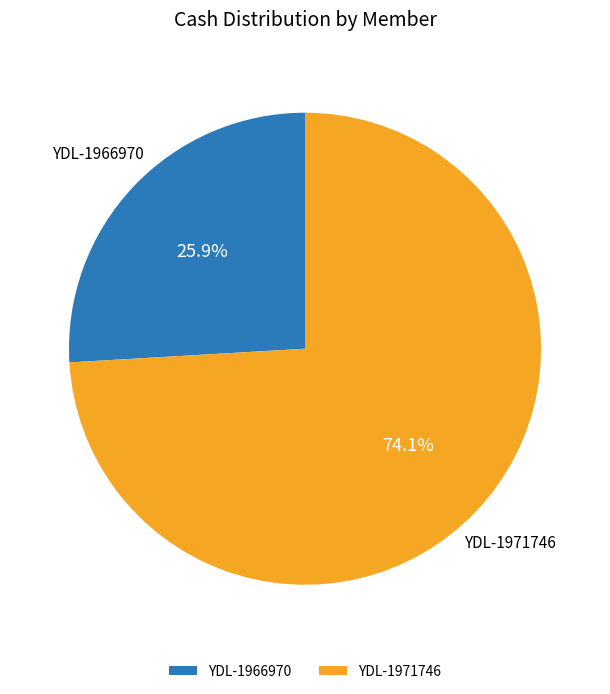

True or false: YDL-1971746 accounts for 74% of the total.

True